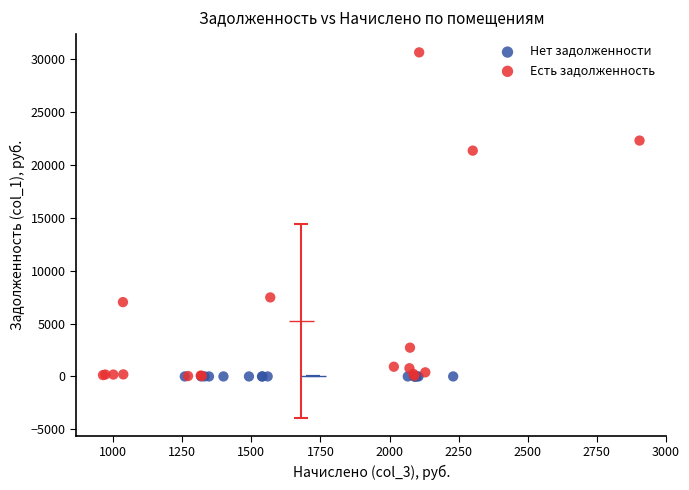

Which series reaches the maximum Y coordinate?

Есть задолженность